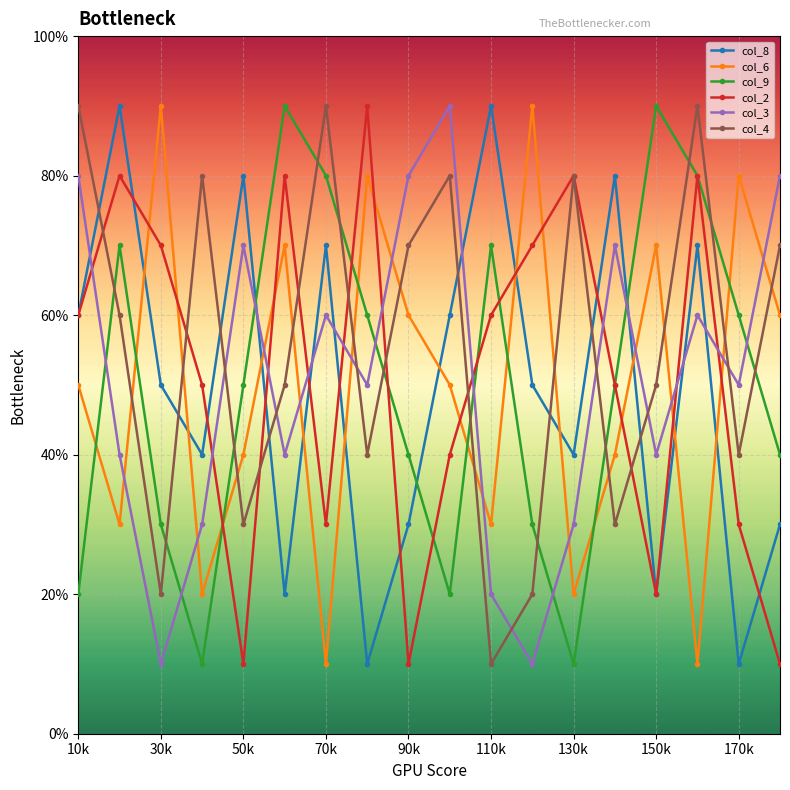

What are all the series names shown in the legend?

col_8, col_6, col_9, col_2, col_3, col_4